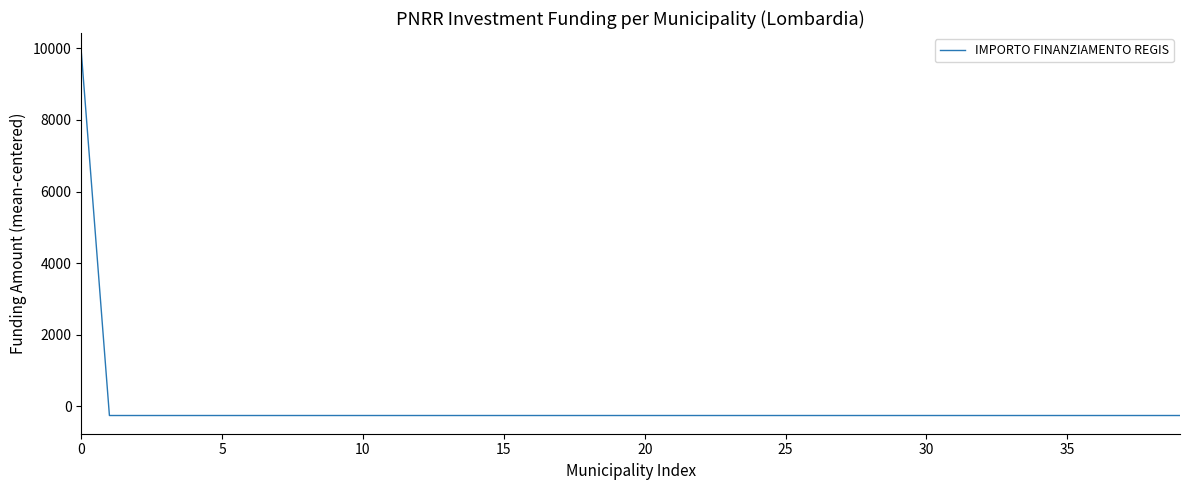

Reading left to right, extract all data points from this chart.

9917.7	-254.3	-254.3	-254.3	-254.3	-254.3	-254.3	-254.3	-254.3	-254.3	-254.3	-254.3	-254.3	-254.3	-254.3	-254.3	-254.3	-254.3	-254.3	-254.3	-254.3	-254.3	-254.3	-254.3	-254.3	-254.3	-254.3	-254.3	-254.3	-254.3	-254.3	-254.3	-254.3	-254.3	-254.3	-254.3	-254.3	-254.3	-254.3	-254.3